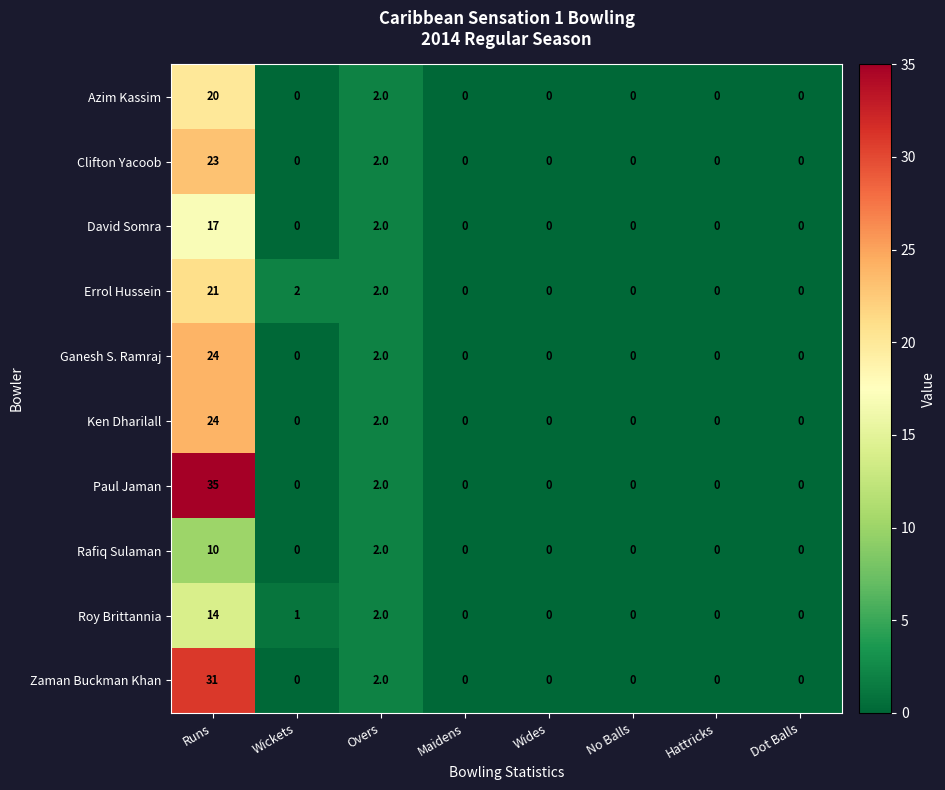

The Ken Dharilall series shows 12 at Runs. True or false?

False